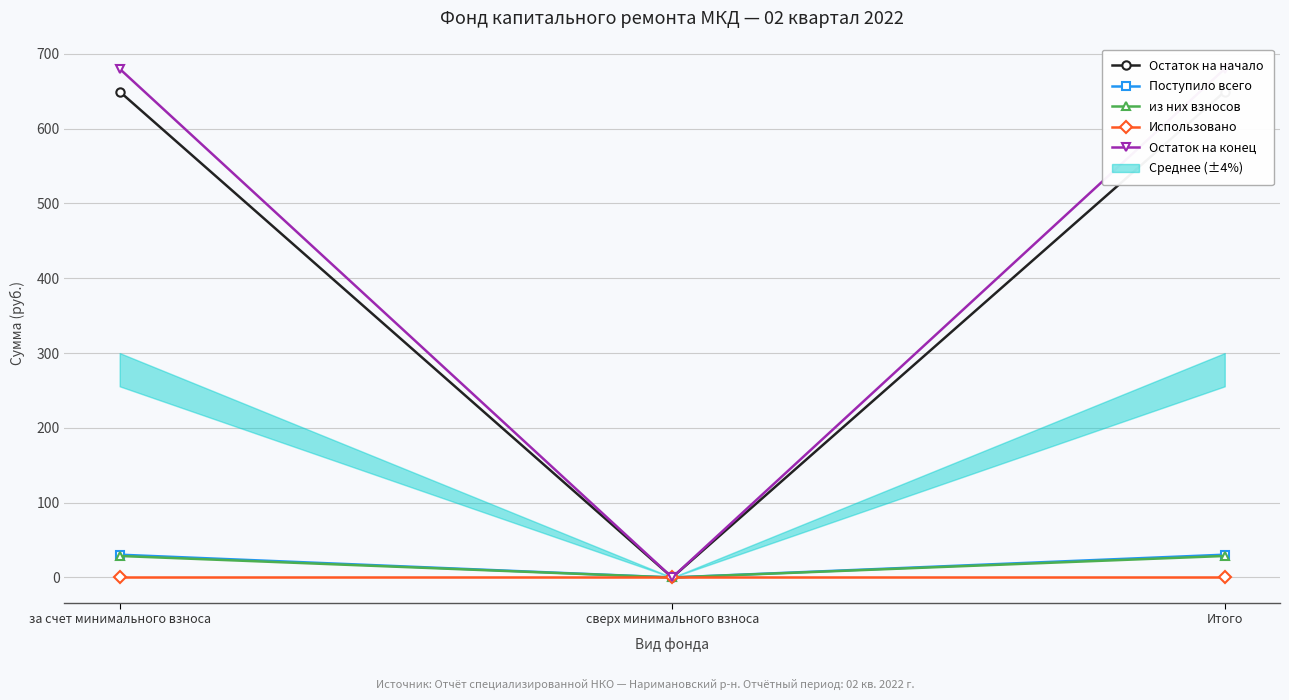

Is this an area chart (filled region under the line)?

No